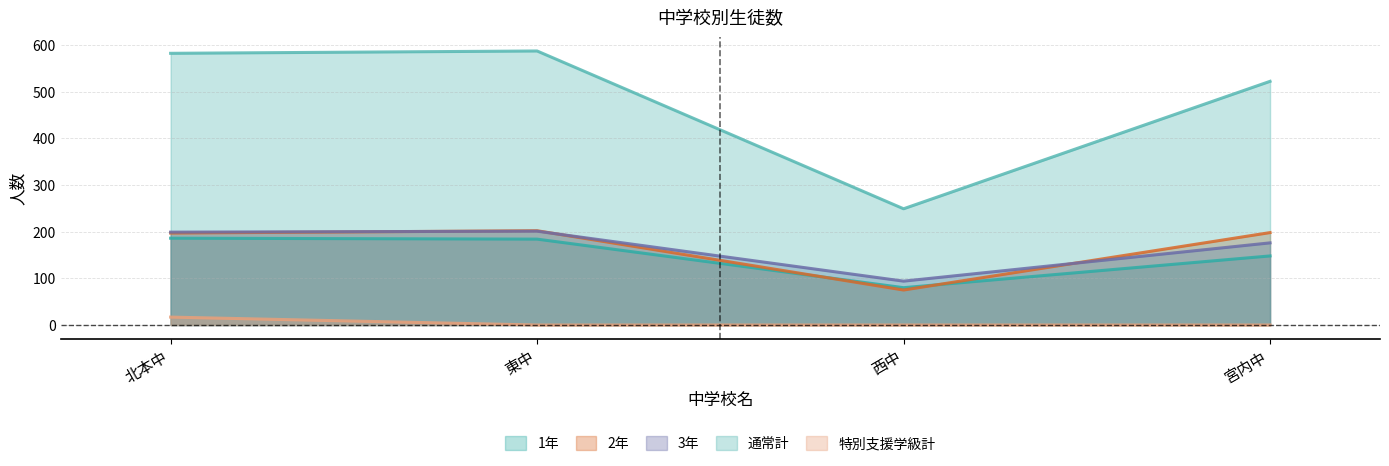

True or false: 2年 has a value of 75 at 西中.

True